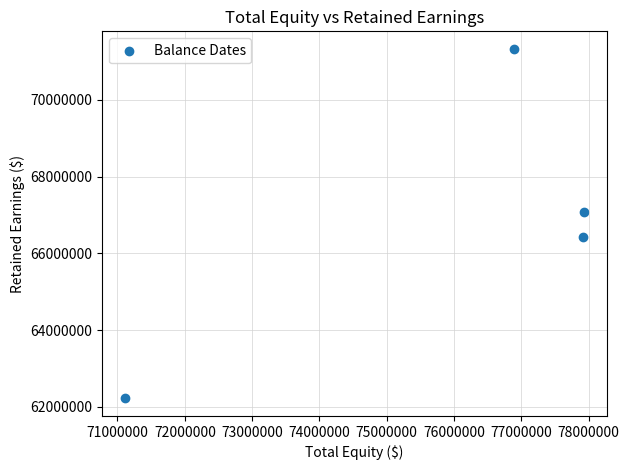

What is the average Y value?

66764650